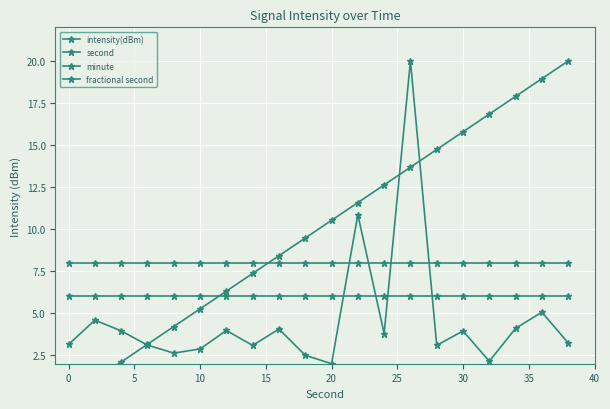

Rank the series by their average value, from lowest to highest.

intensity(dBm), fractional second, minute, second